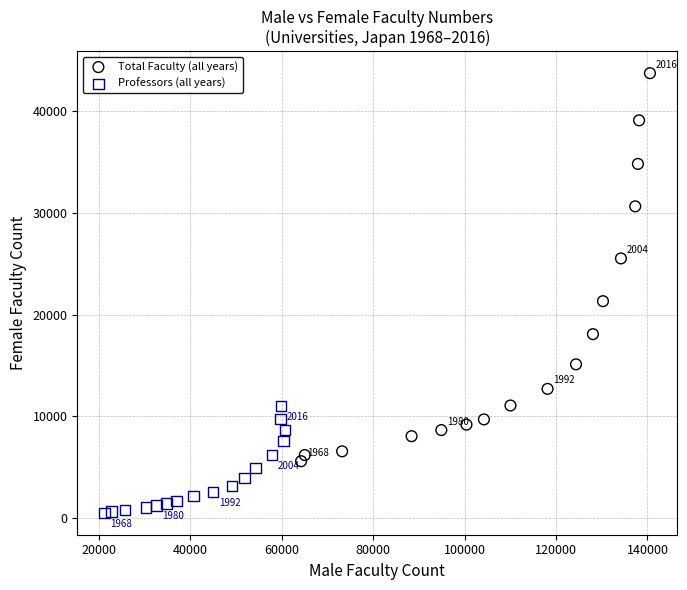

Which series reaches the maximum Y coordinate?

Total Faculty (all years)